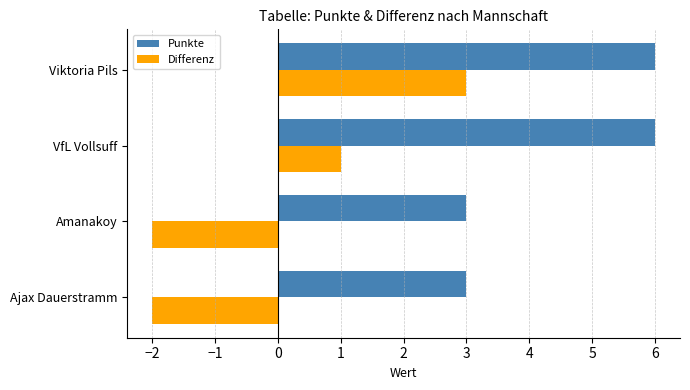

Which series has the largest total across all categories?

Punkte